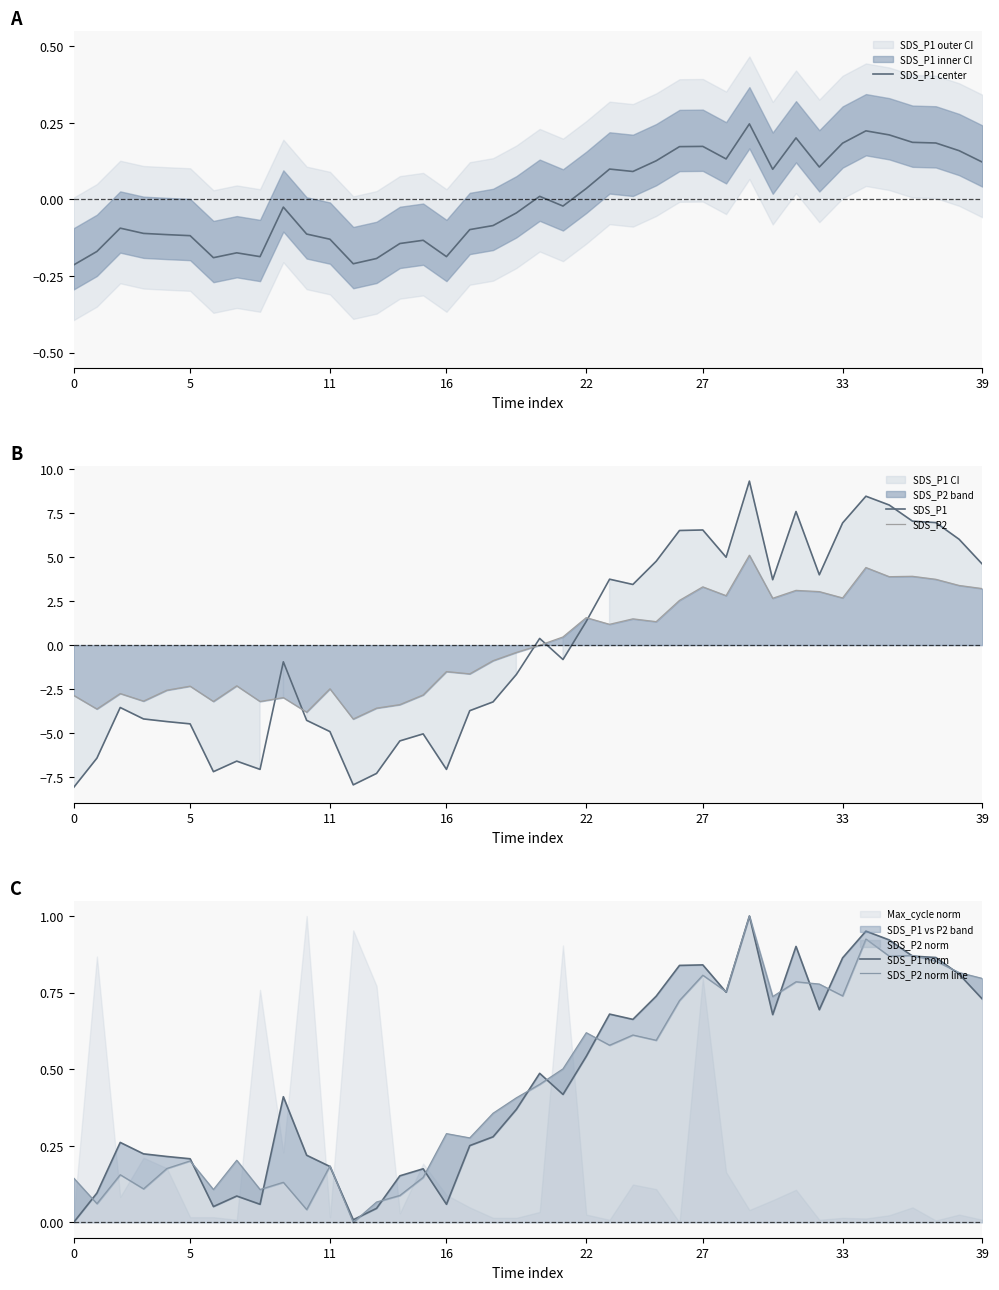

What is the label of the 14th point from the right?

26